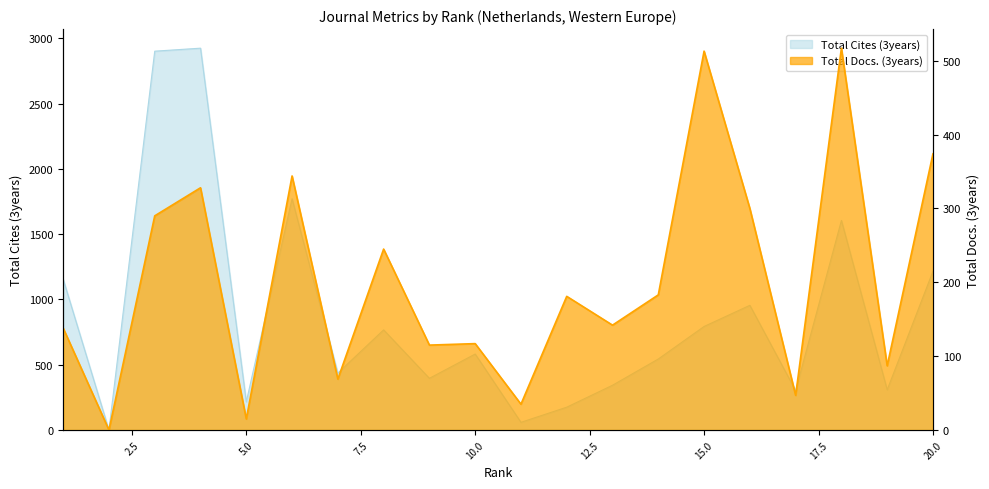

How many interior local valleys does the Total Cites (3years) series have?

7